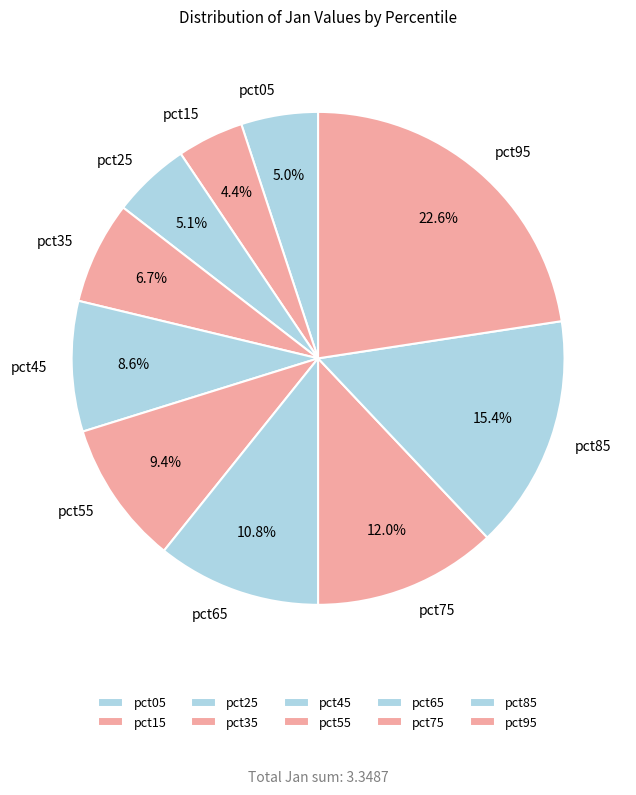

What percentage do pct05 and pct15 together represent?

9.4%